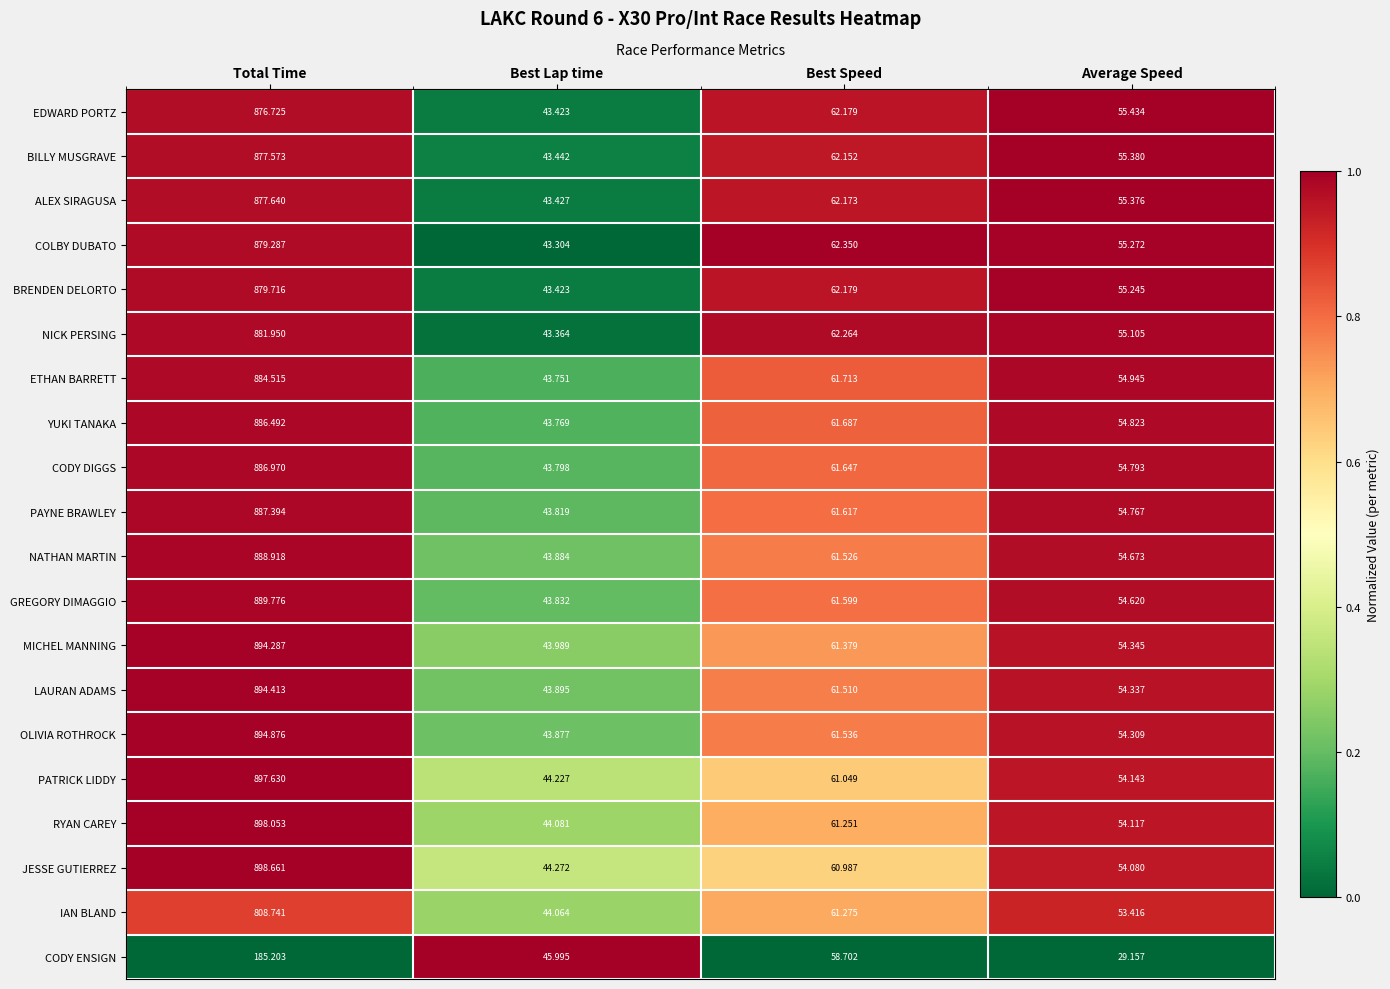

Which label corresponds to the smallest value in the chart?

Average Speed